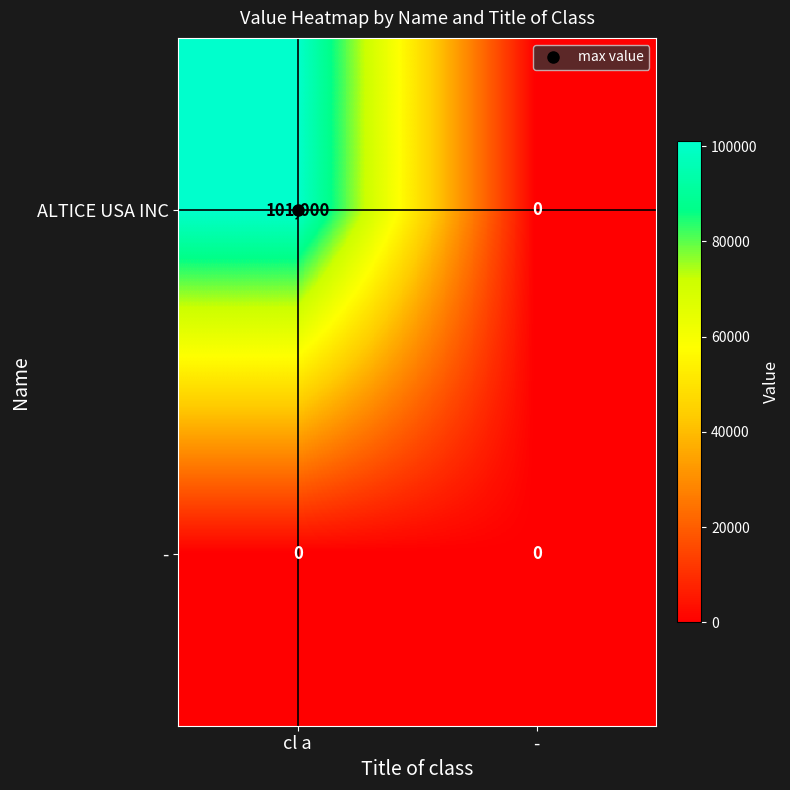

Which category has the lowest value in the ALTICE USA INC series?

-